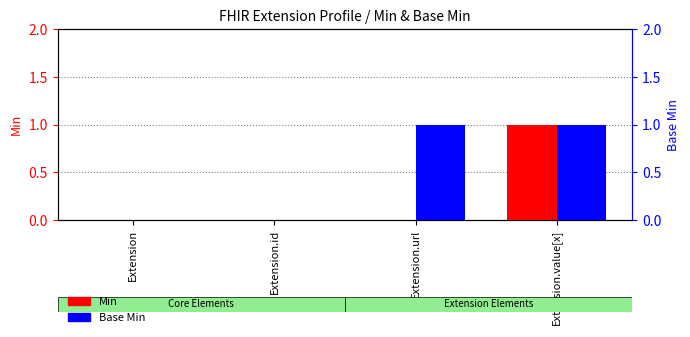

Which series has the largest total across all categories?

Base Min